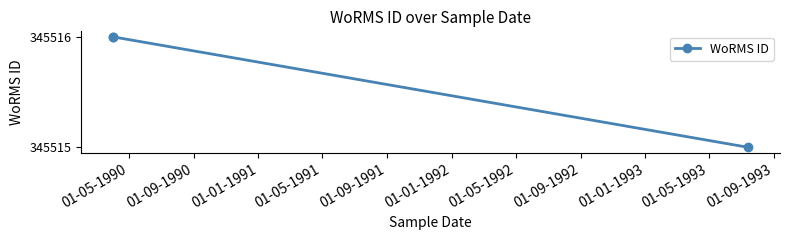

What is the change in value from 01-05-1990 to 01-01-1991?

-1